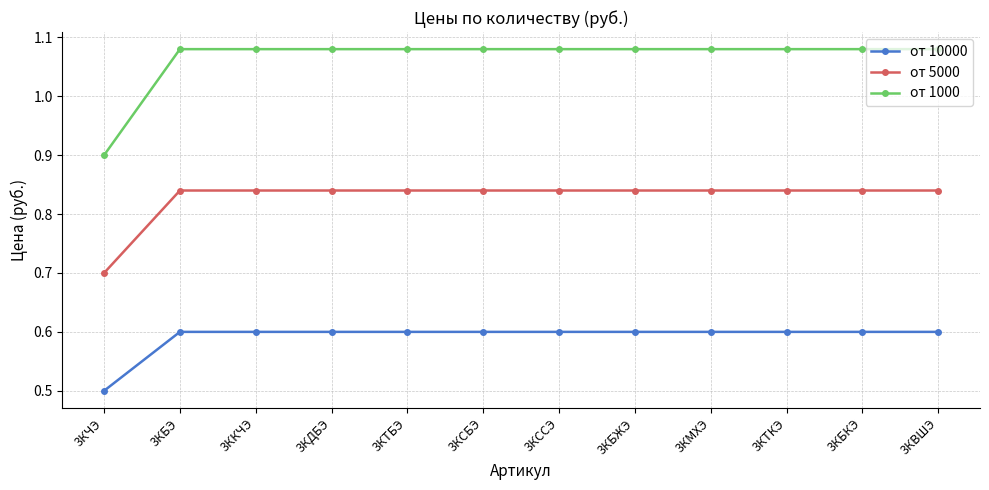

At which label does от 10000 reach its minimum?

3КЧЭ